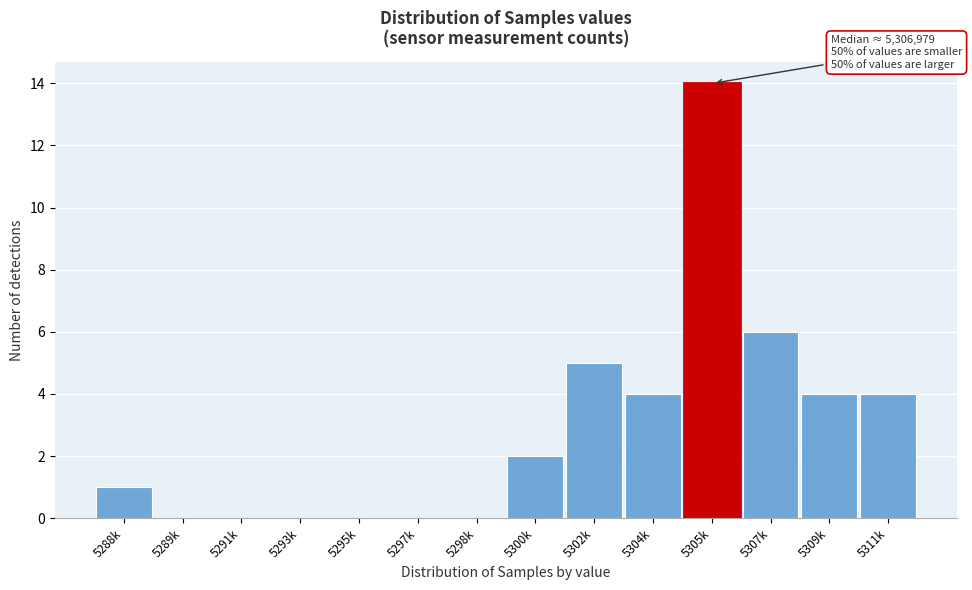

Reading right to left, extract all data points from this chart.

5311k=4	5309k=4	5307k=6	5305k=14	5304k=4	5302k=5	5300k=2	5298k=0	5297k=0	5295k=0	5293k=0	5291k=0	5289k=0	5288k=1